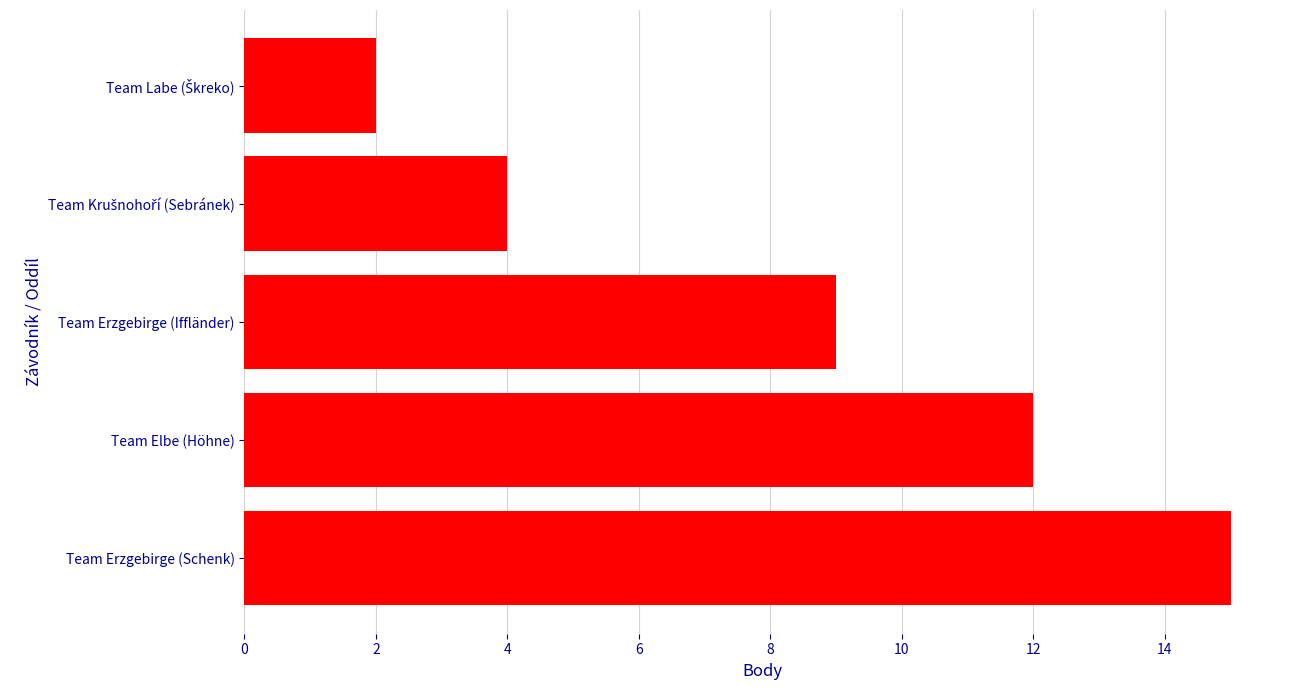

How many values are below 9?

2